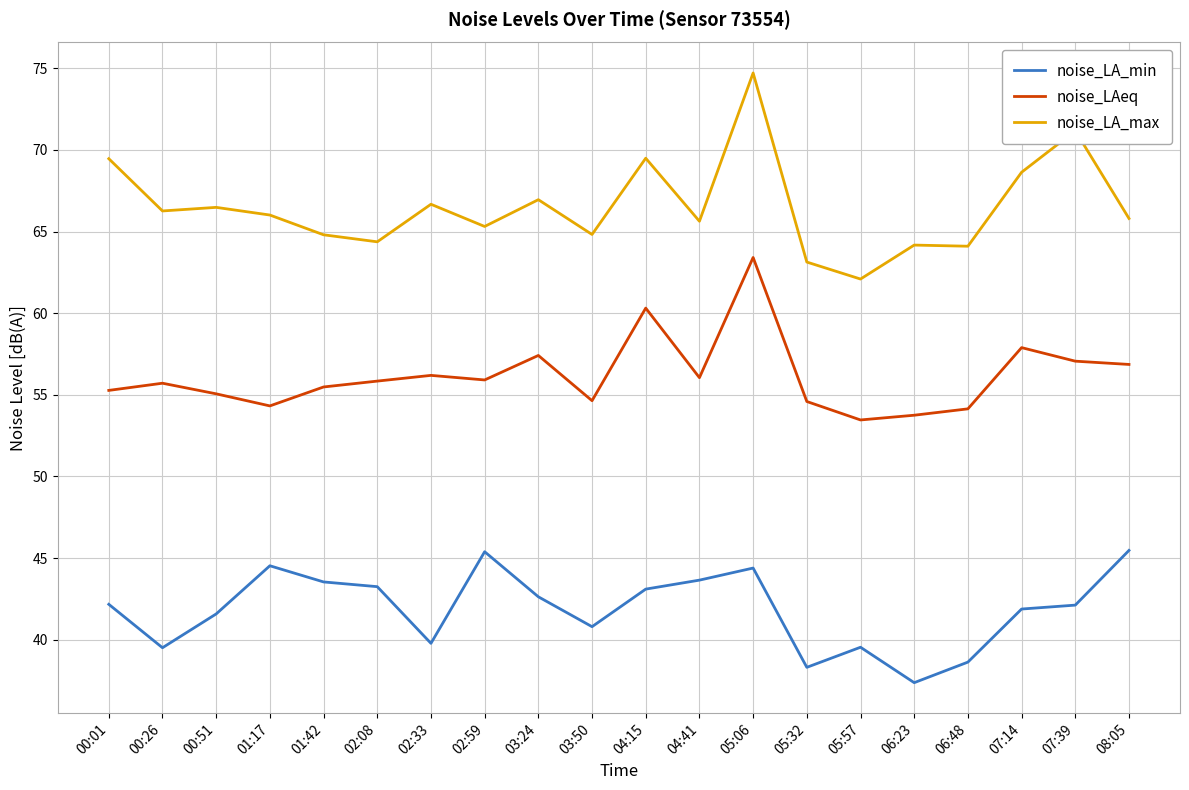

How many categories are shown in the chart?

20